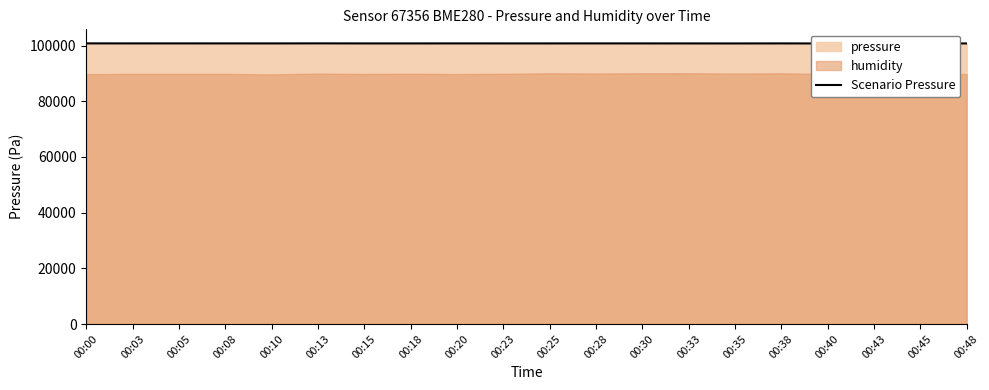

What is the maximum value shown in the chart?

100772.8